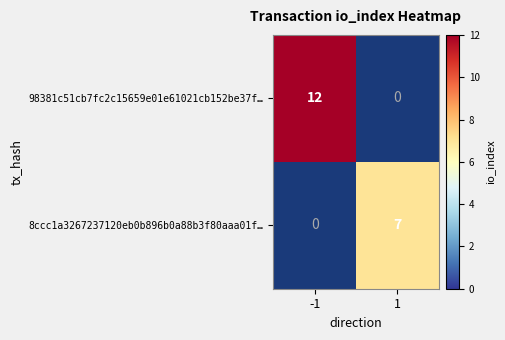

At how many categories does at least one series exceed 4?

2